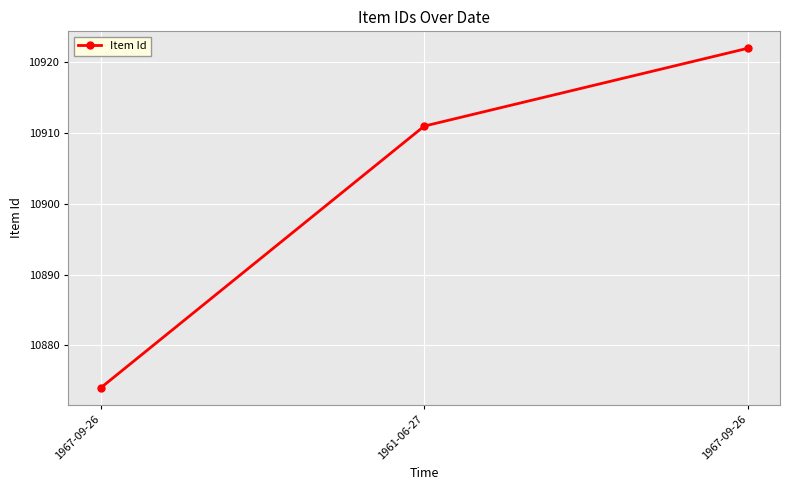

What is the label of the 2nd point from the right?

1961-06-27